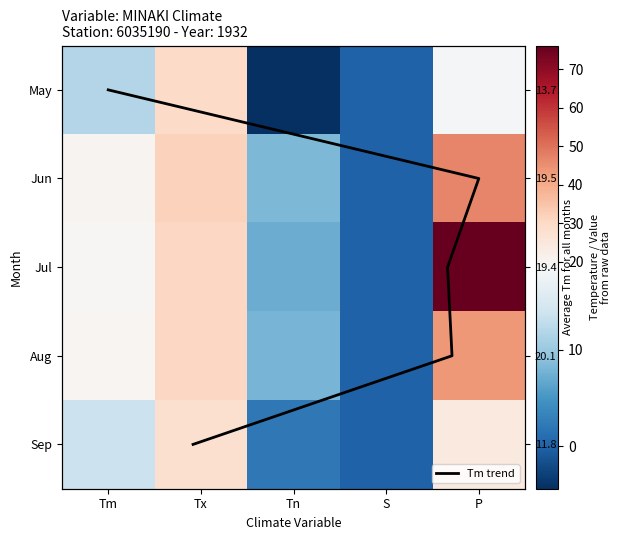

Which category has the lowest value in the Jul series?

S